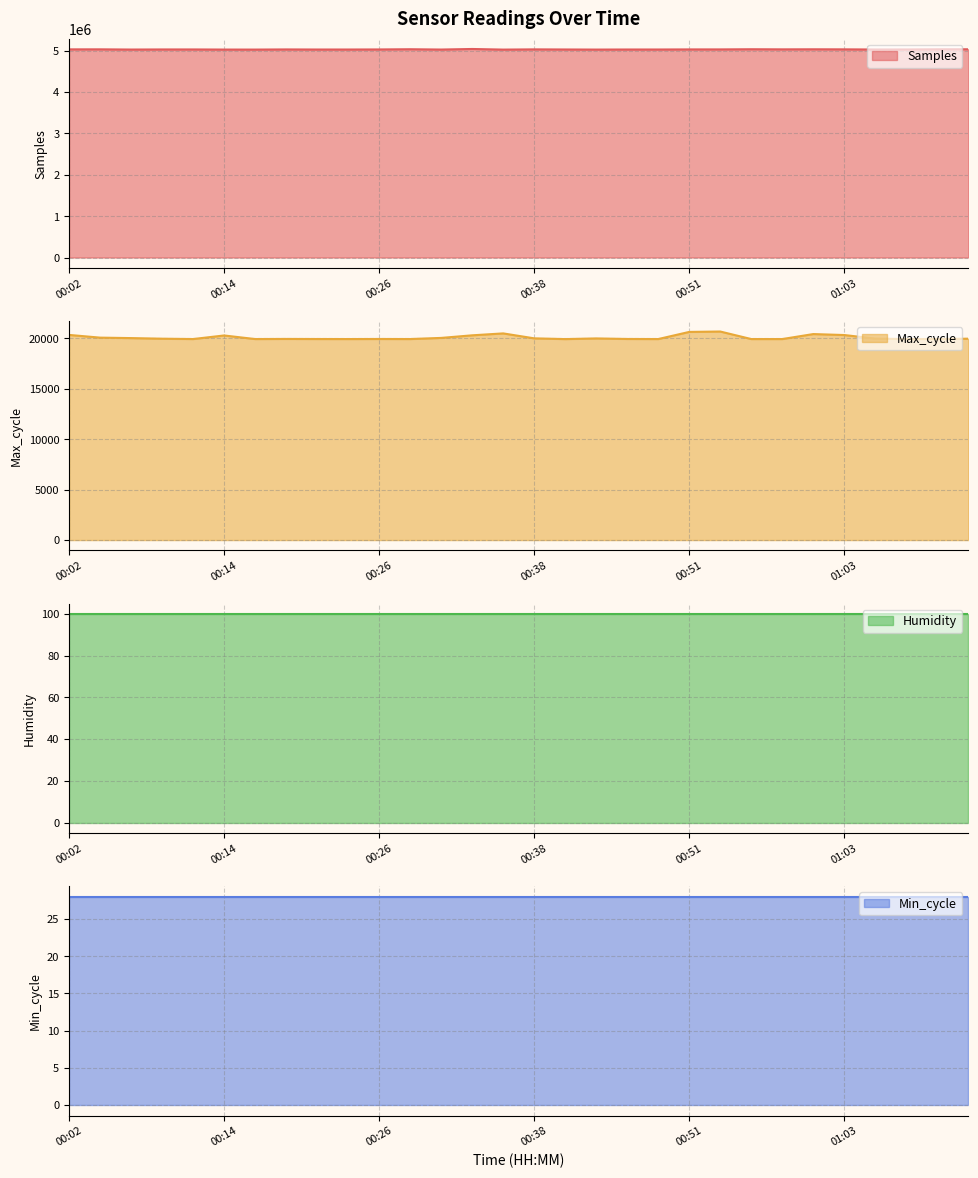

True or false: Samples and Max_cycle cross at least once.

False